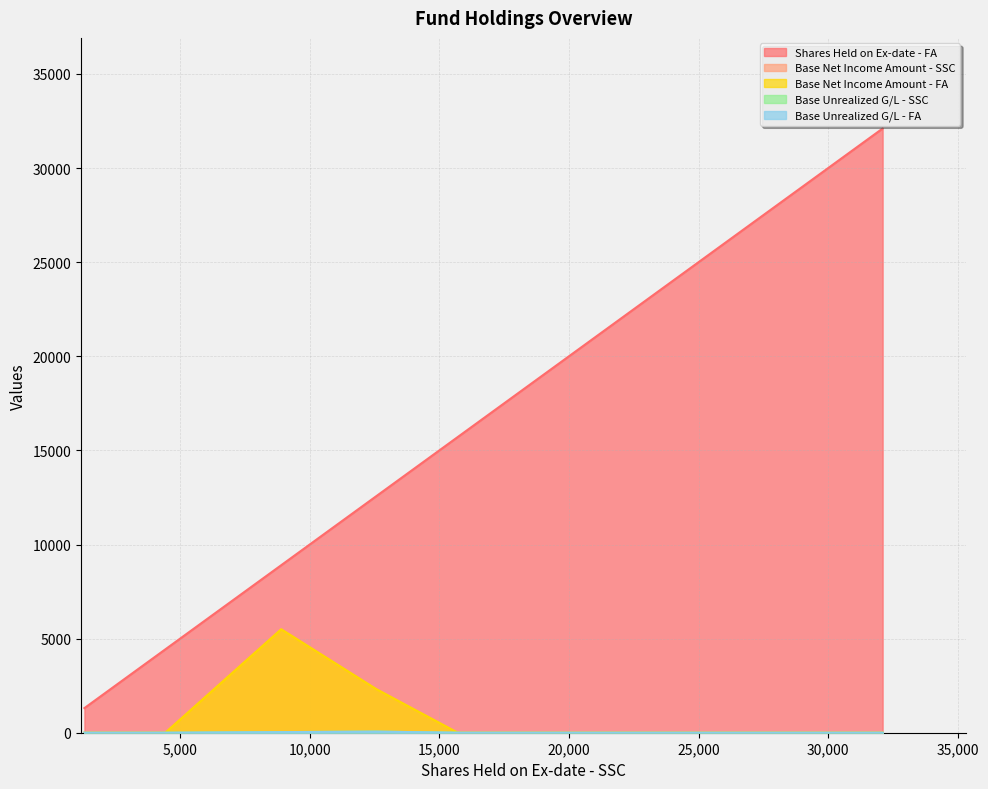

True or false: Shares Held on Ex-date - FA and Base Net Income Amount - FA cross at least once.

False